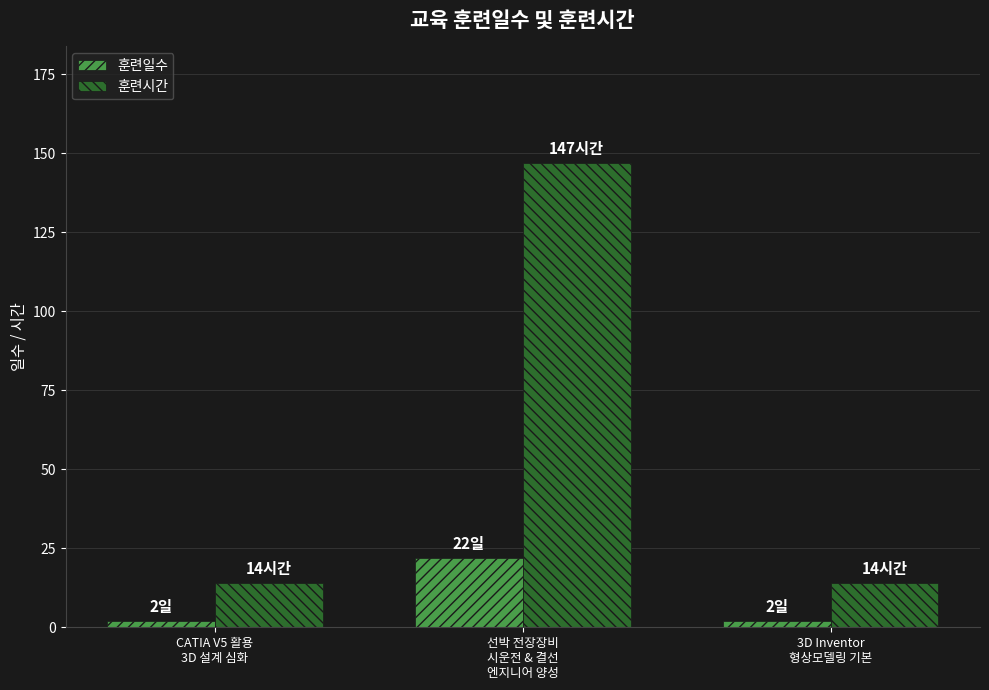

Is it true that 훈련일수 equals 2 at 3D Inventor
형상모델링 기본?

True